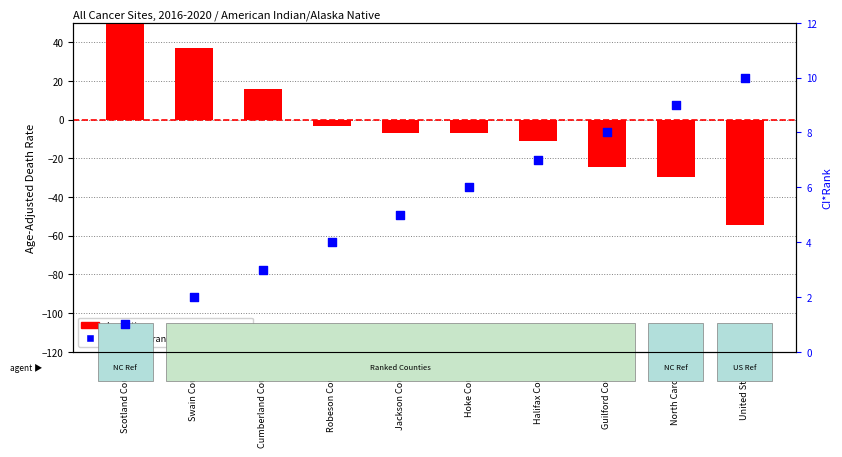

Is the value of percentile rank within the sample at North Carolina greater than the value of log ratio at United States?

Yes